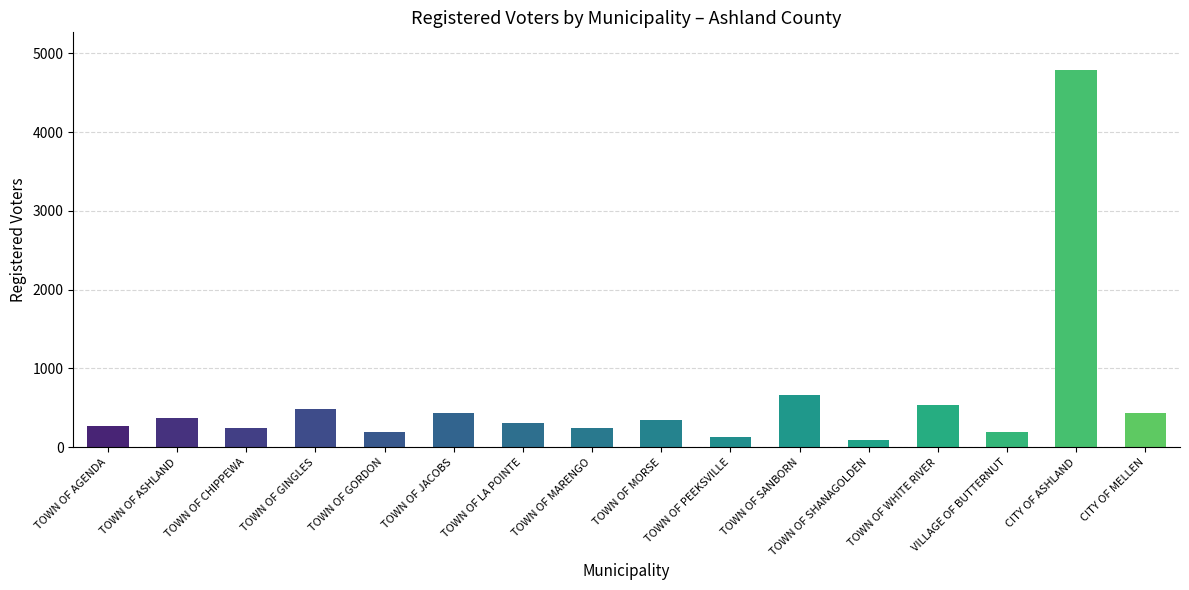

What is the label of the 16th bar from the right?

TOWN OF AGENDA